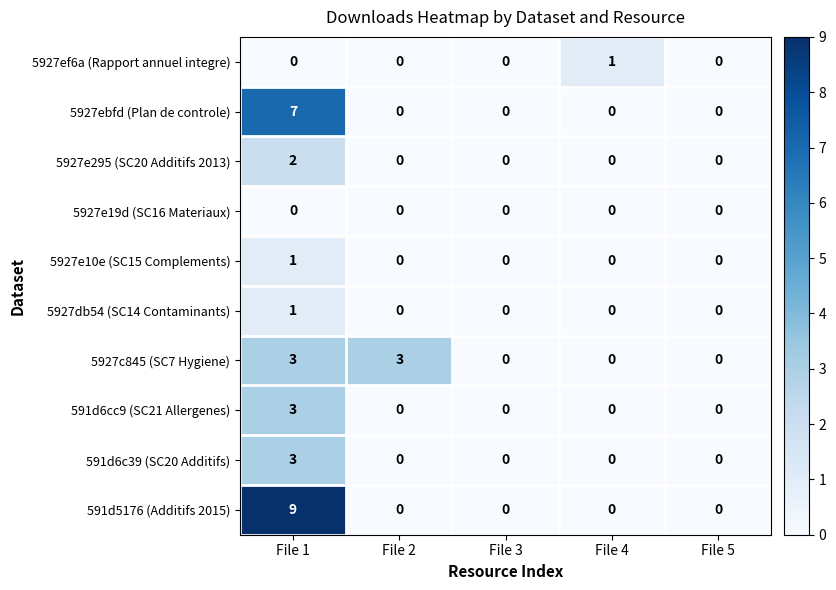

The 5927e295 (SC20 Additifs 2013) series shows 1 at File 3. True or false?

False